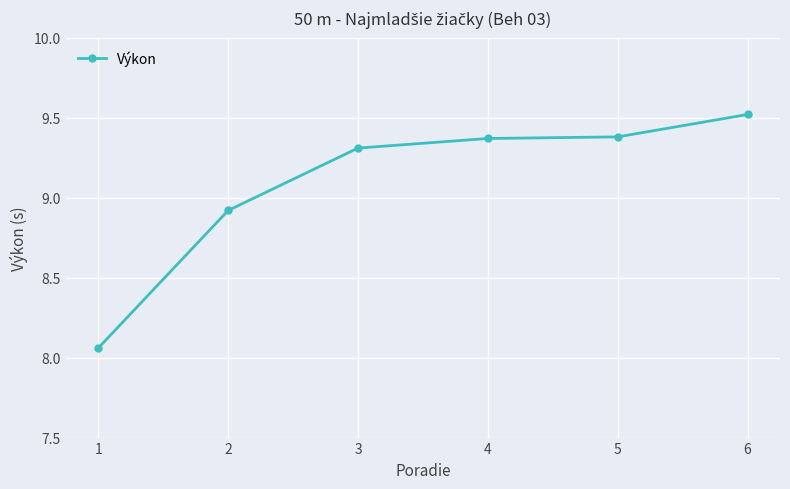

Is this an area chart (filled region under the line)?

No